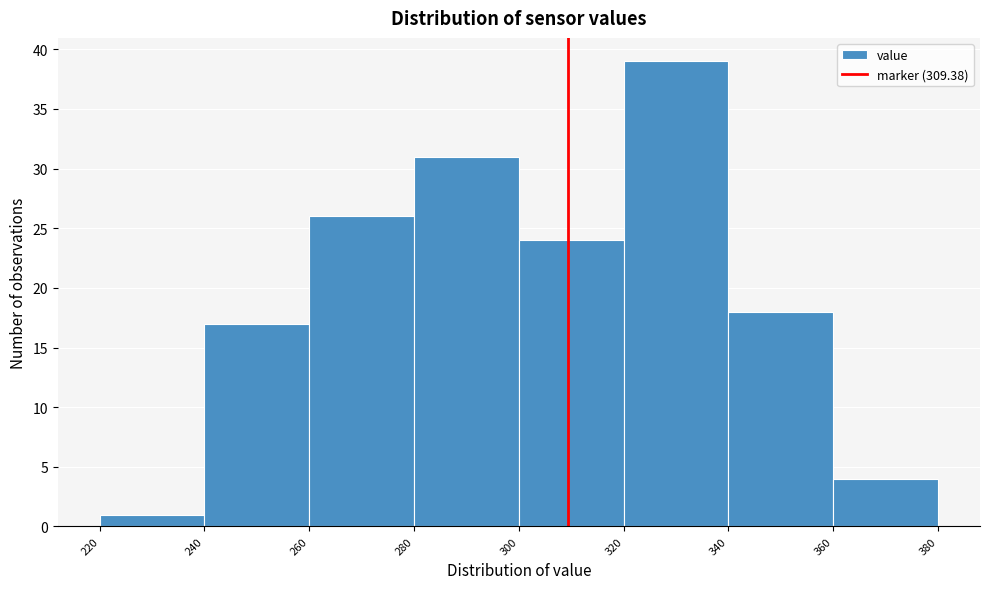

Reading left to right, list every bar in this chart as the range it spans on the x-axis followed by its height. The values are not printed on the chart, so give them approximately, as read against the axis.

220 to 240: 1
240 to 260: 17
260 to 280: 26
280 to 300: 31
300 to 320: 24
320 to 340: 39
340 to 360: 18
360 to 380: 4